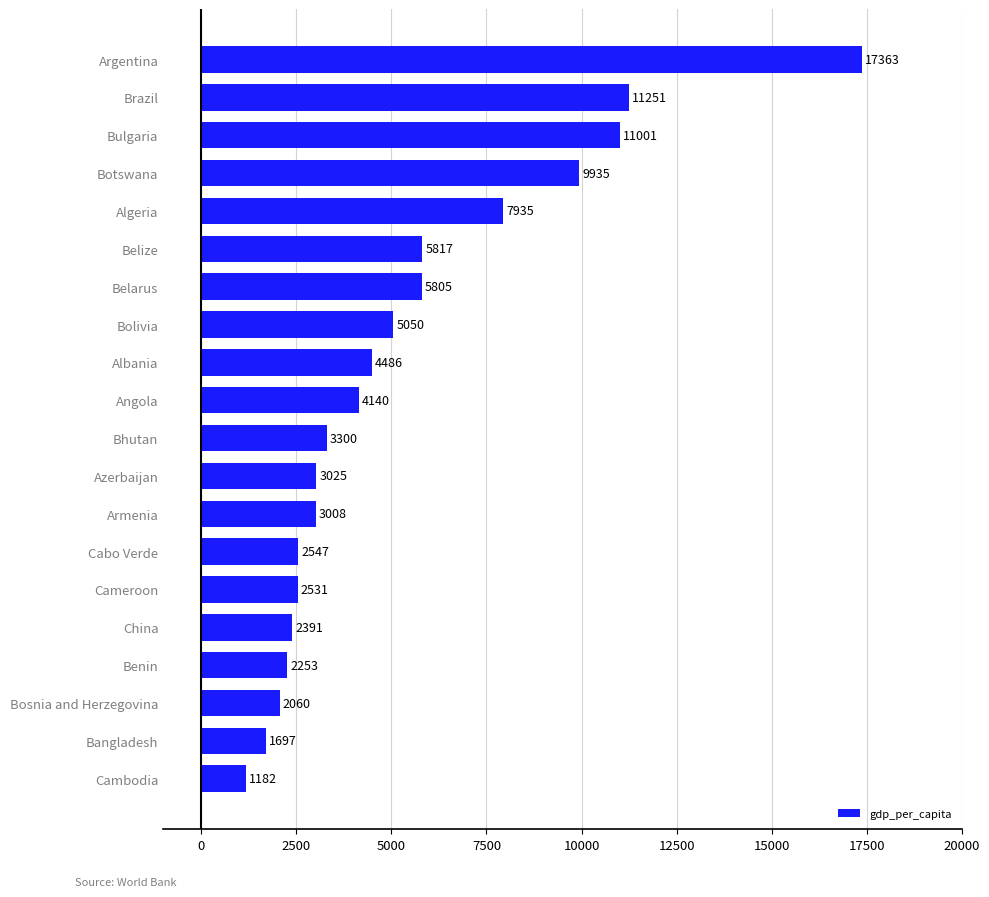

List the labels in order of value, largest first.

Argentina, Brazil, Bulgaria, Botswana, Algeria, Belize, Belarus, Bolivia, Albania, Angola, Bhutan, Azerbaijan, Armenia, Cabo Verde, Cameroon, China, Benin, Bosnia and Herzegovina, Bangladesh, Cambodia